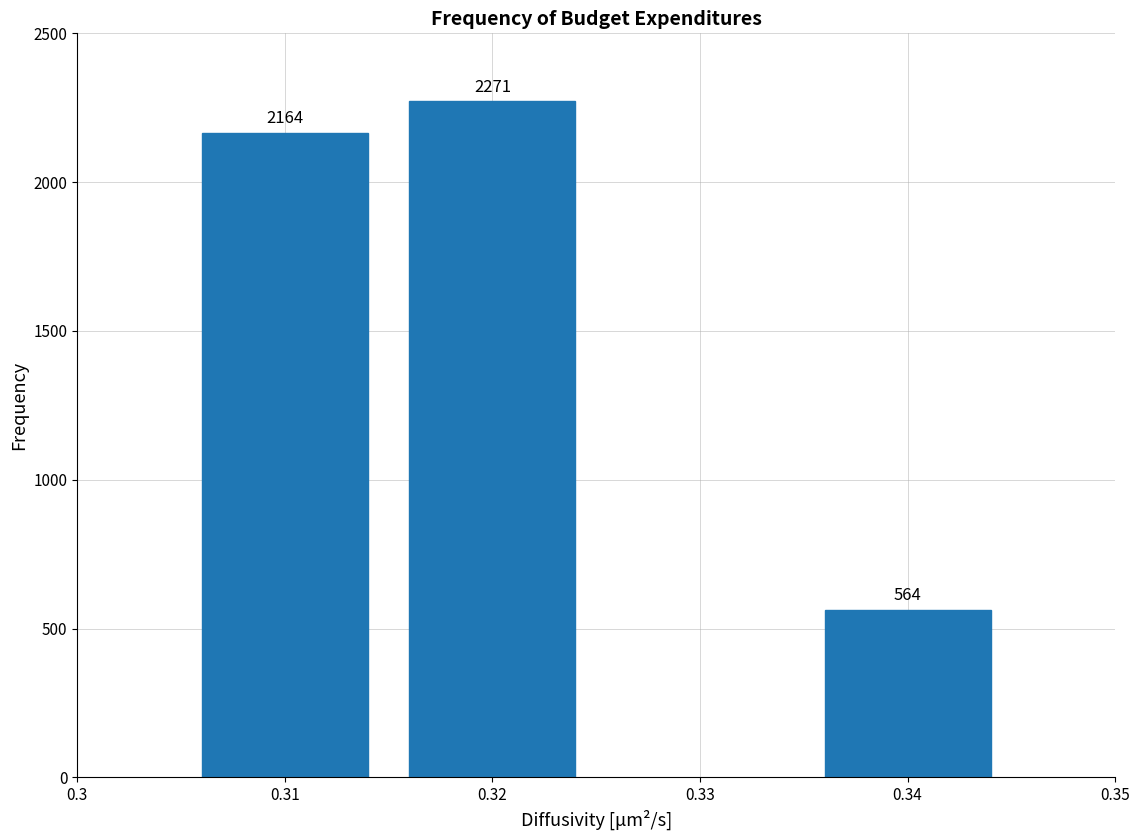

Reading right to left, extract all data points from this chart.

564	2271	2164